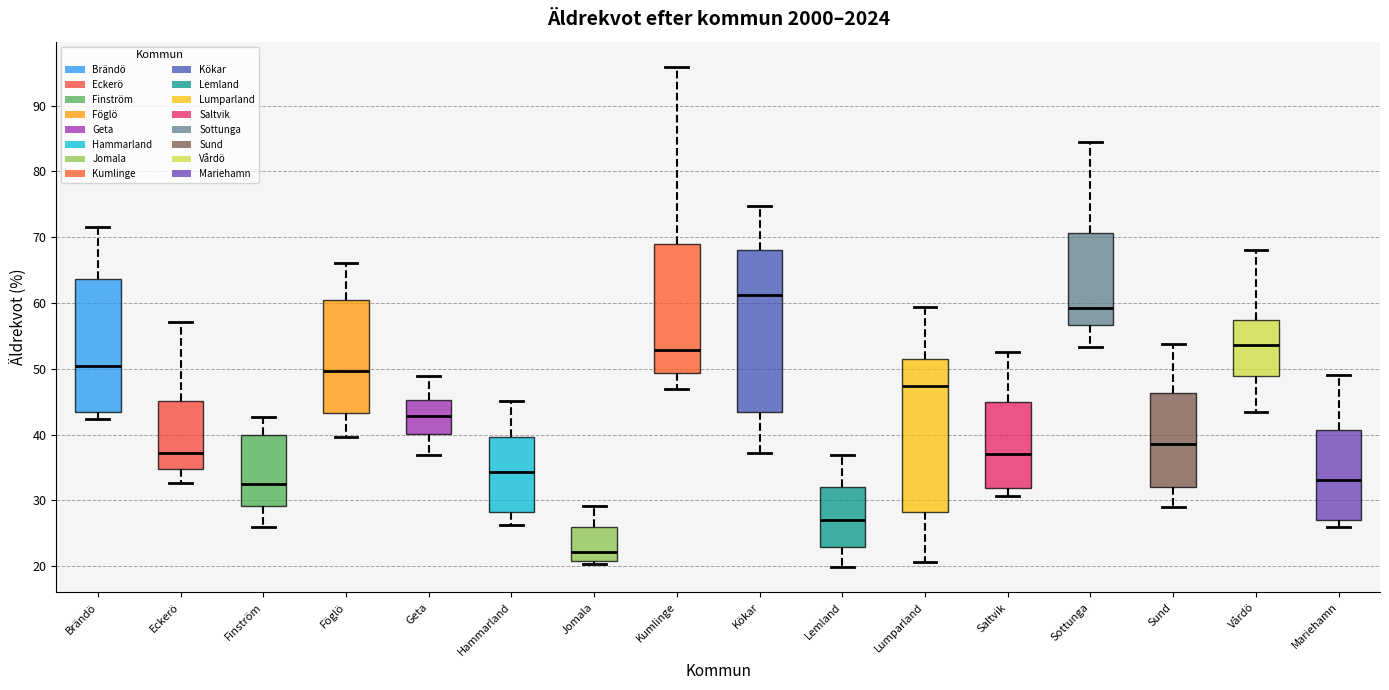

Reading left to right, read every box against the y-axis: the position of its median line, the range the box covers, and the ends of its whiskers. The values are not printed on the chart, so give them approximately, as read against the axis.

Brändö: median 50, box 43 to 64, whiskers 42 to 72
Eckerö: median 37, box 35 to 45, whiskers 33 to 57
Finström: median 33, box 29 to 40, whiskers 26 to 43
Föglö: median 50, box 43 to 60, whiskers 40 to 66
Geta: median 43, box 40 to 45, whiskers 37 to 49
Hammarland: median 34, box 28 to 40, whiskers 26 to 45
Jomala: median 22, box 21 to 26, whiskers 20 to 29
Kumlinge: median 53, box 49 to 69, whiskers 47 to 96
Kökar: median 61, box 43 to 68, whiskers 37 to 75
Lemland: median 27, box 23 to 32, whiskers 20 to 37
Lumparland: median 47, box 28 to 52, whiskers 21 to 59
Saltvik: median 37, box 32 to 45, whiskers 31 to 53
Sottunga: median 59, box 57 to 71, whiskers 53 to 84
Sund: median 39, box 32 to 46, whiskers 29 to 54
Vårdö: median 54, box 49 to 57, whiskers 43 to 68
Mariehamn: median 33, box 27 to 41, whiskers 26 to 49